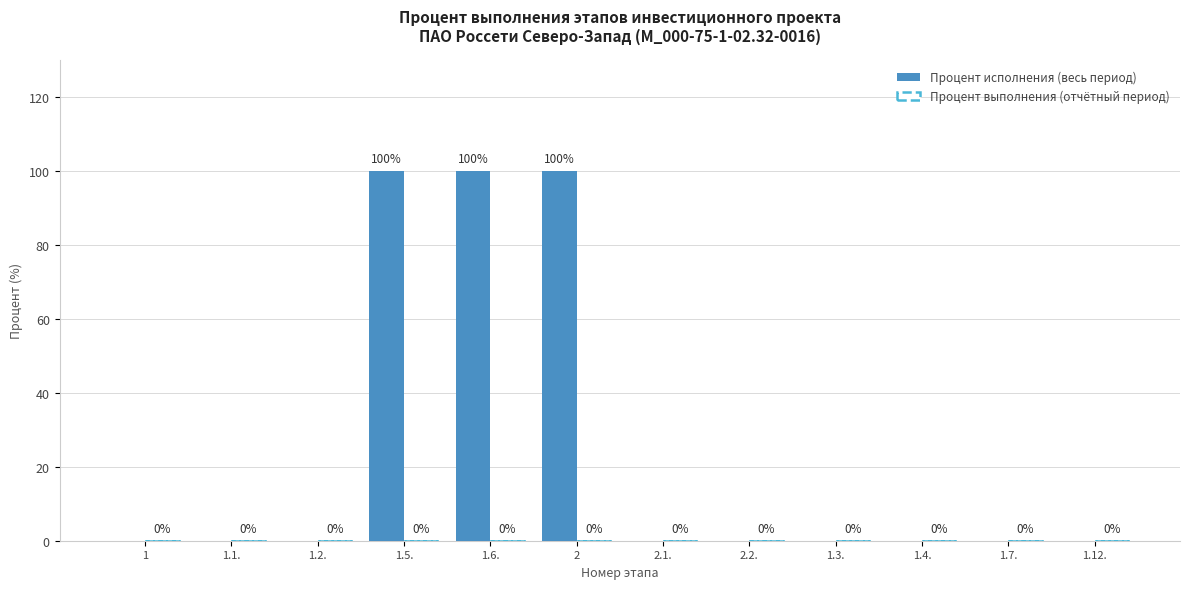

The chart shows a value of 32 at 1.7.. True or false?

False